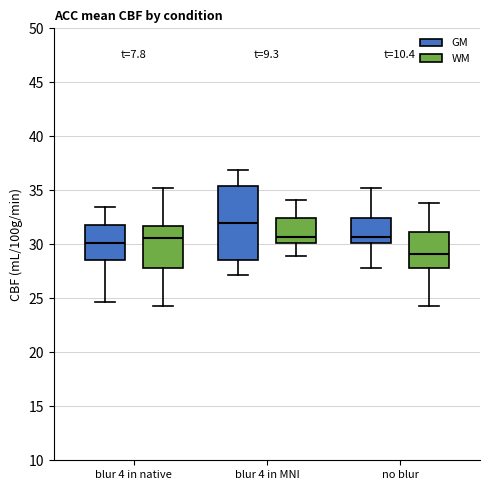

Reading left to right, transcribe this box plot: for each box, give where its median line is, the range the box spans, and where its two whiskers end, as read against the y-axis. The values are not printed on the chart, so give them approximately, as read against the axis.

blur 4 in native (GM): median 30.0, box 28.5 to 32.0, whiskers 24.5 to 33.5
blur 4 in native (WM): median 30.5, box 28.0 to 31.5, whiskers 24.5 to 35.0
blur 4 in MNI (GM): median 32.0, box 28.5 to 35.5, whiskers 27.0 to 37.0
blur 4 in MNI (WM): median 30.5, box 30.0 to 32.5, whiskers 29.0 to 34.0
no blur (GM): median 30.5, box 30.0 to 32.5, whiskers 28.0 to 35.0
no blur (WM): median 29.0, box 28.0 to 31.0, whiskers 24.5 to 34.0